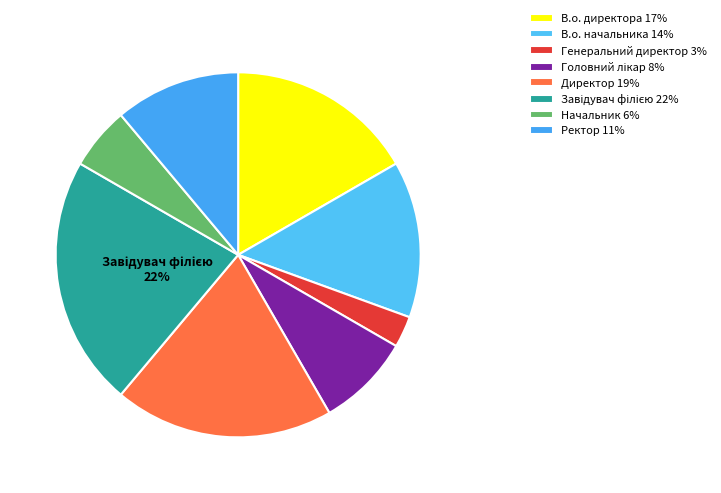

To the nearest percent, what percentage of the pie is Начальник?

6%